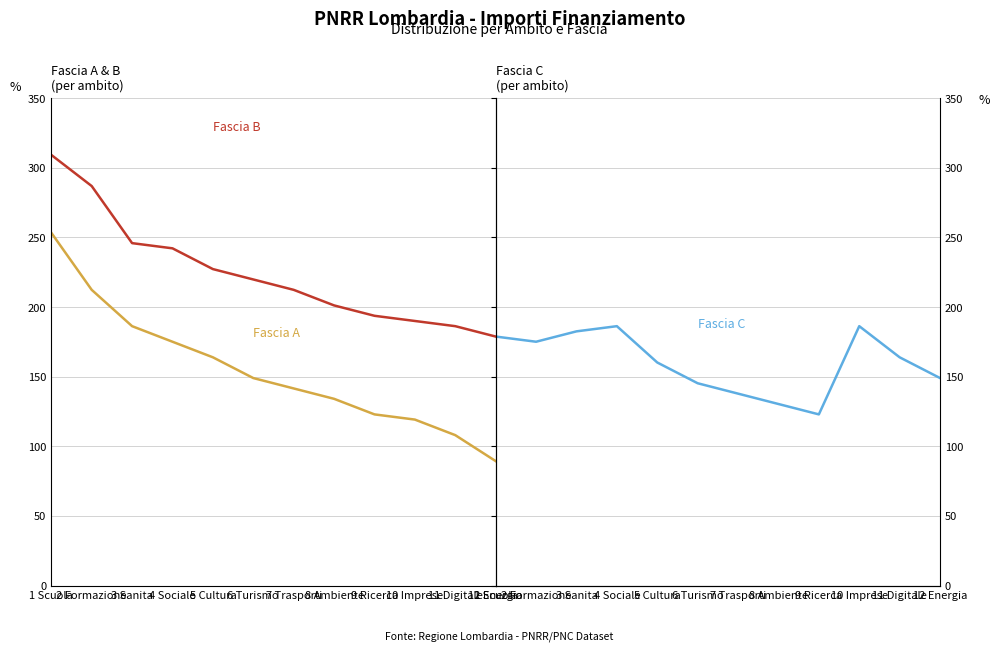

What is the difference between the maximum and minimum values in the Fascia C series?

63.3